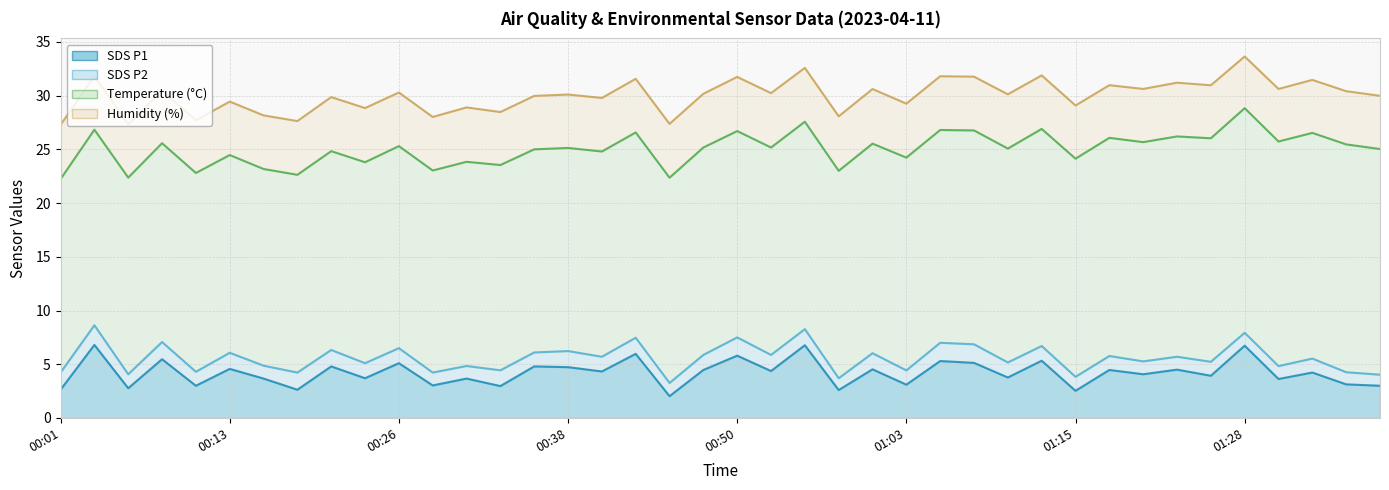

What is the value of the SDS_P1 point at the 8th from the left?

2.6